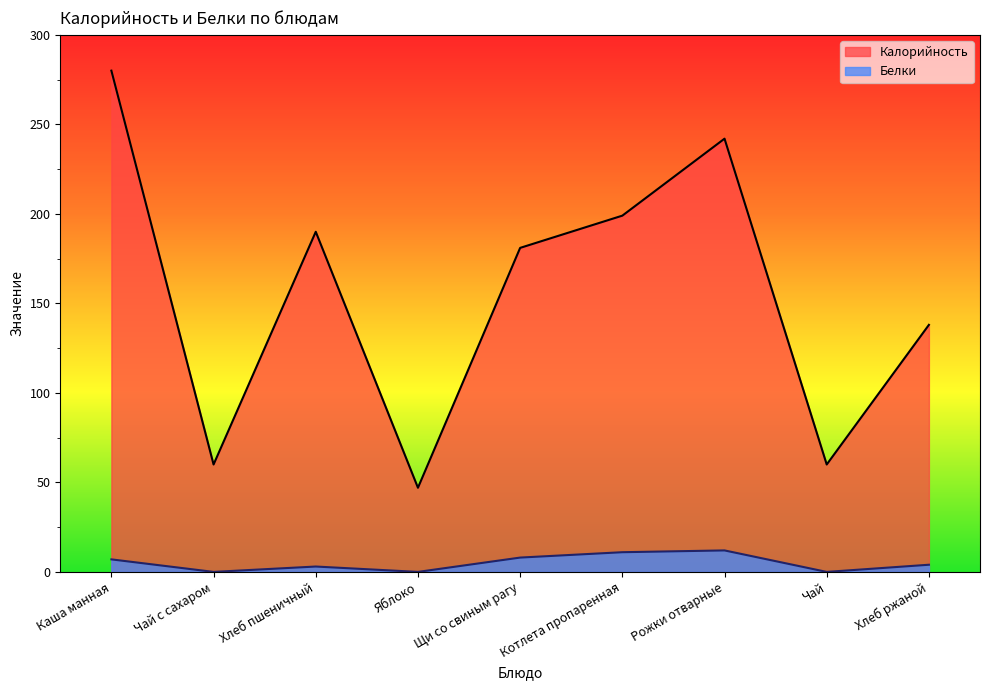

List the labels in order of Калорийность value, smallest first.

Яблоко, Чай с сахаром, Чай, Хлеб ржаной, Щи со свиным рагу, Хлеб пшеничный, Котлета пропаренная, Рожки отварные, Каша манная